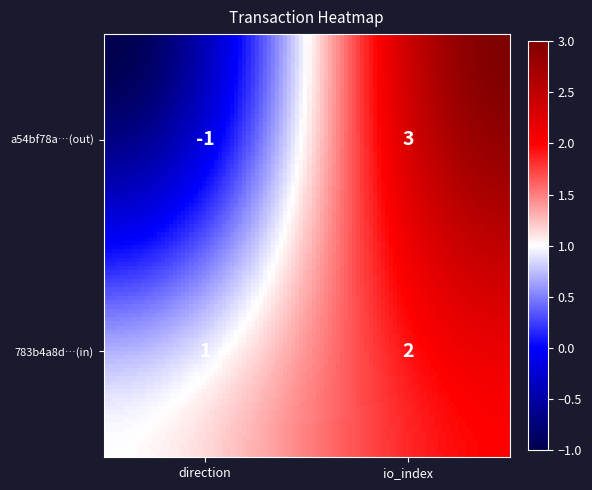

At how many categories does at least one series exceed 1?

1